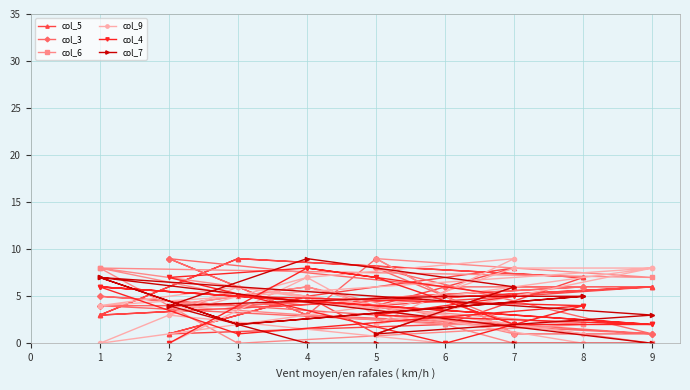

Between 4 and 14, which series saw the biggest shift?

col_9